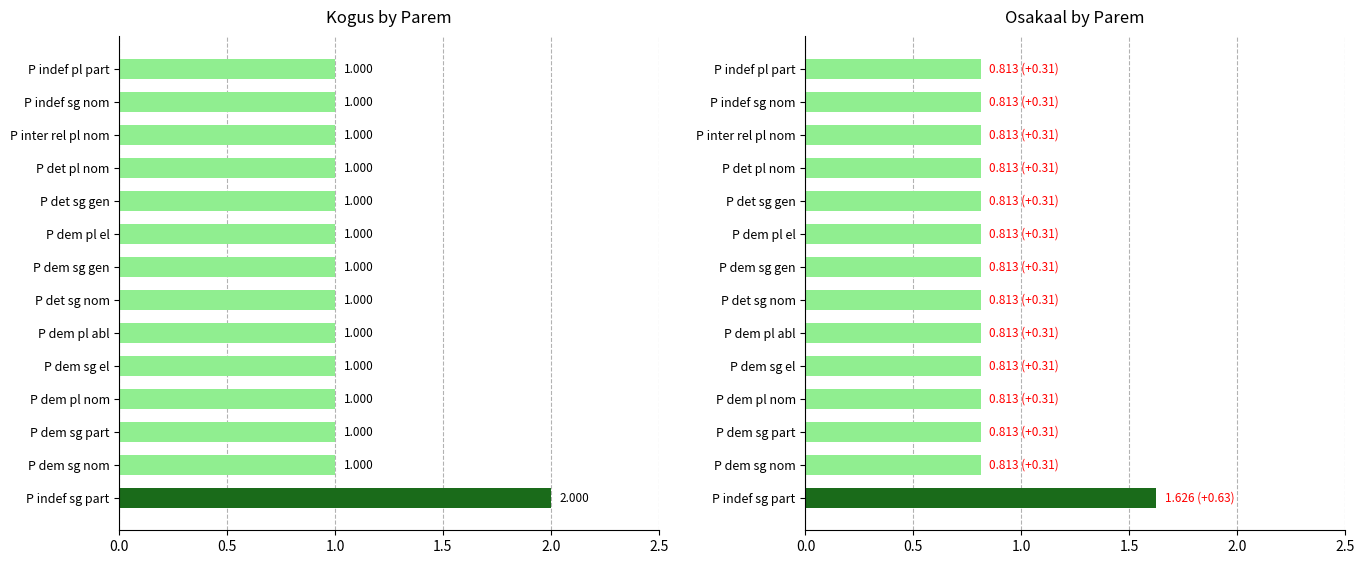

What are all the series names shown in the legend?

kogus, osakaal